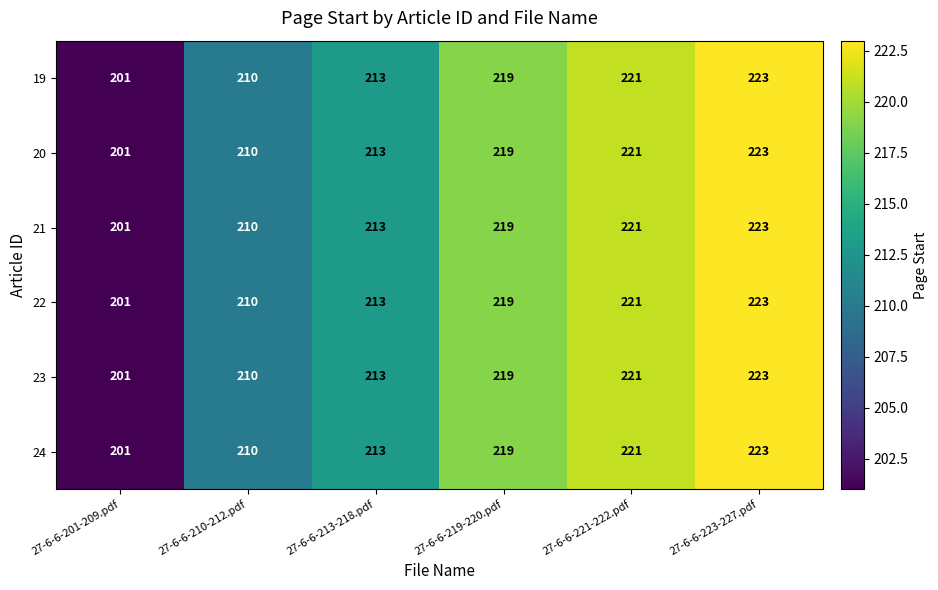

At which category is the sum across all series the highest?

27-6-6-223-227.pdf